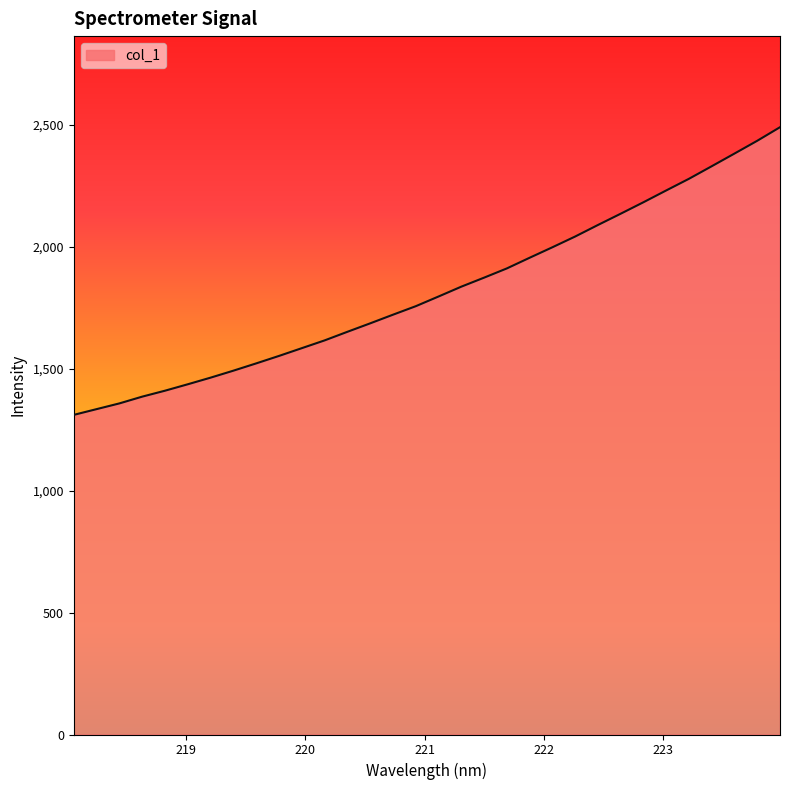

Does the chart display data point markers on the line(s)?

No